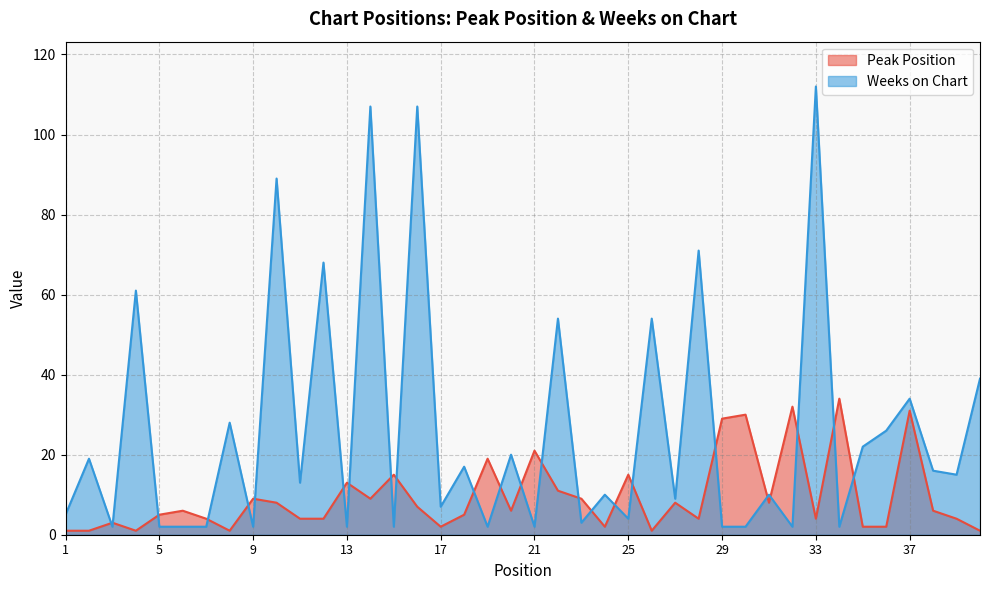

Where is Peak Position nearest to the value 17?

15